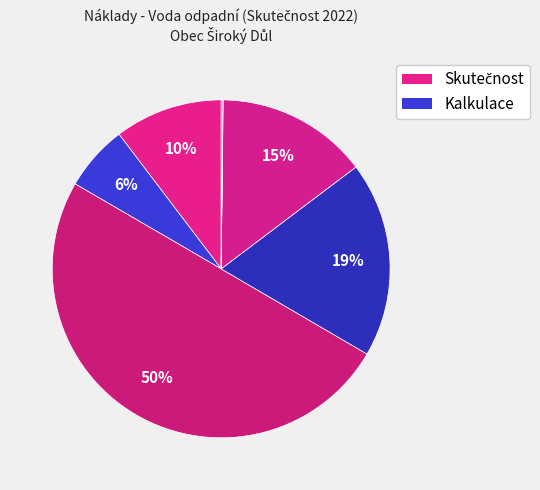

Is there any slice that represents more than half of the pie?

No